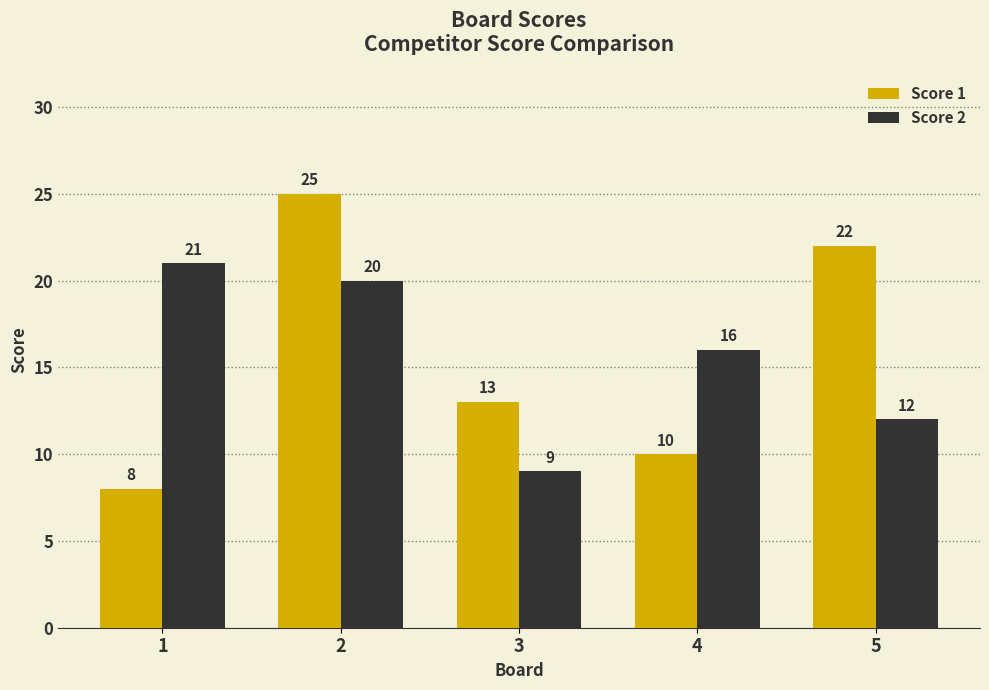

Rank the categories by Score 2 value from highest to lowest.

1, 2, 4, 5, 3